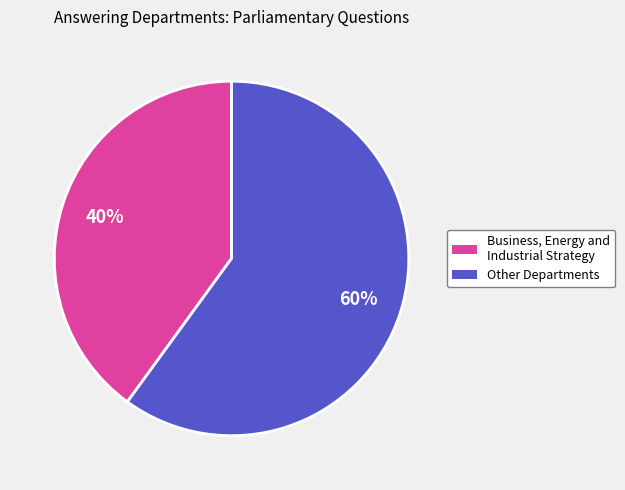

How many slices are in this pie chart?

2